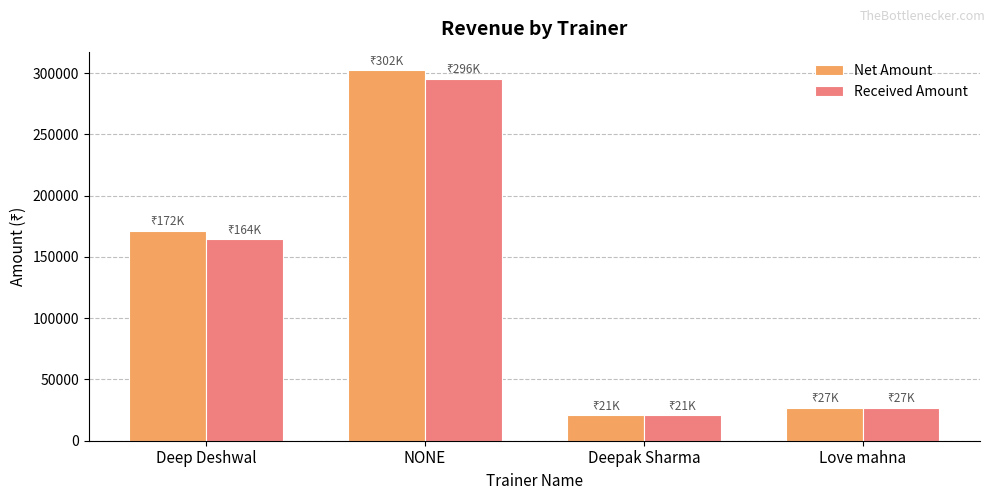

What position from the right is NONE?

3